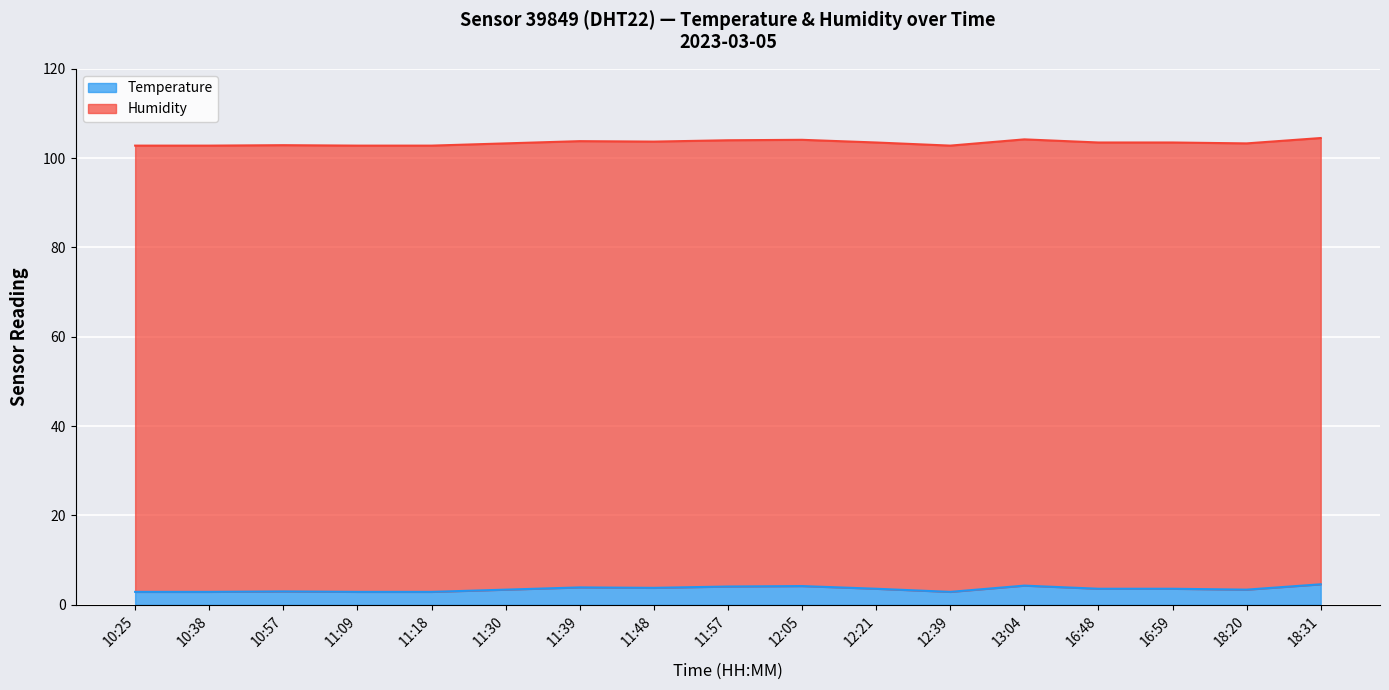

How many points are lower than both their immediate neighbors (excluding endpoints)?

3